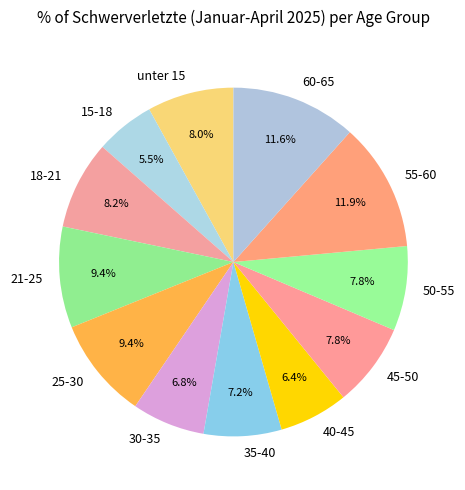

Combined, what portion of the pie is 30-35 and 40-45?

13.2%